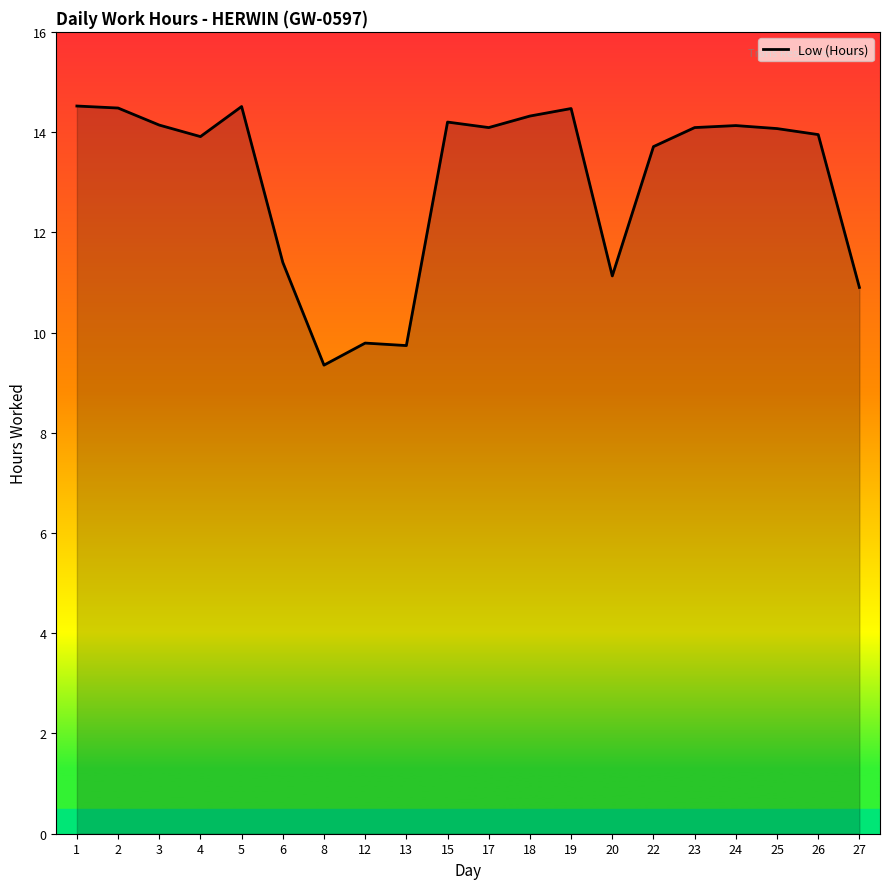

True or false: the data shows 13.9 at 4.

True